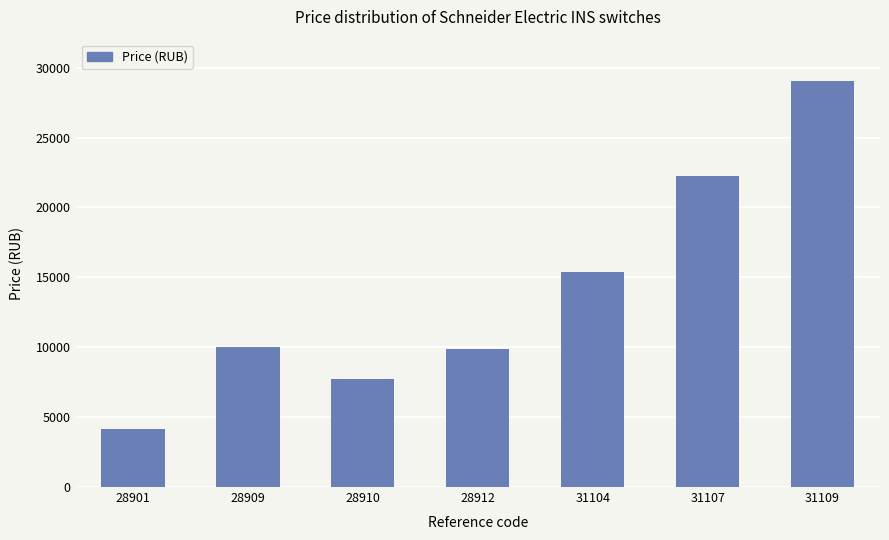

At which category does the chart reach its peak across all series?

31109